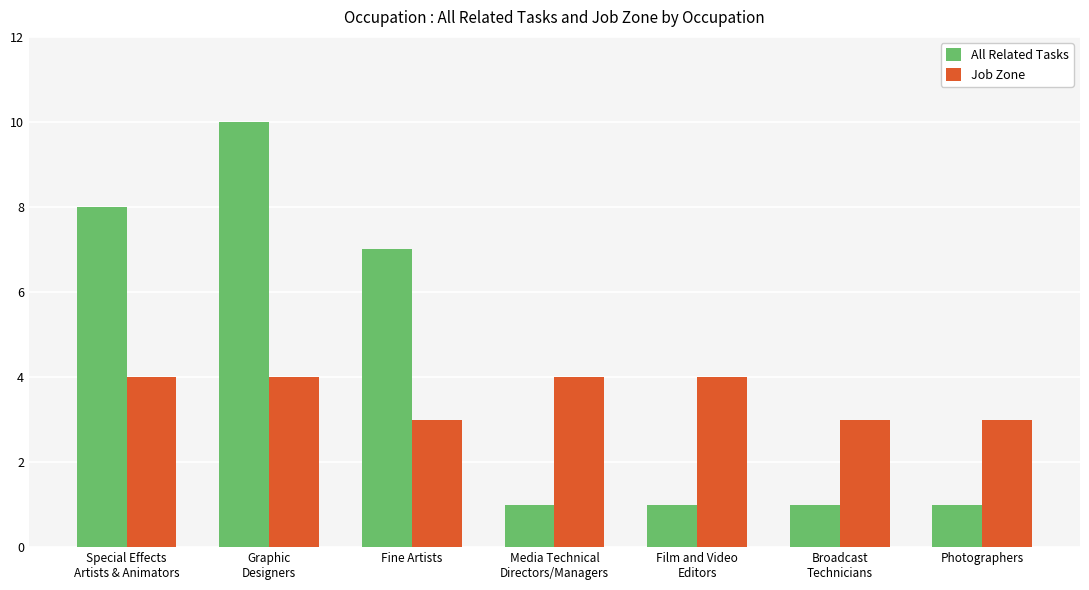

Which series has the largest total across all categories?

All Related Tasks